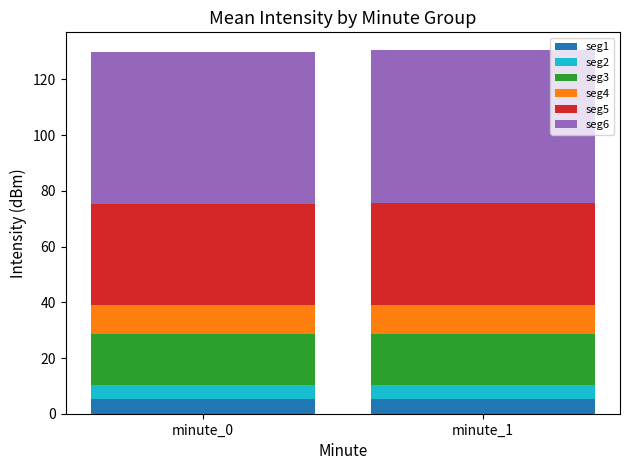

The seg1 series shows 5.2 at minute_0. True or false?

True